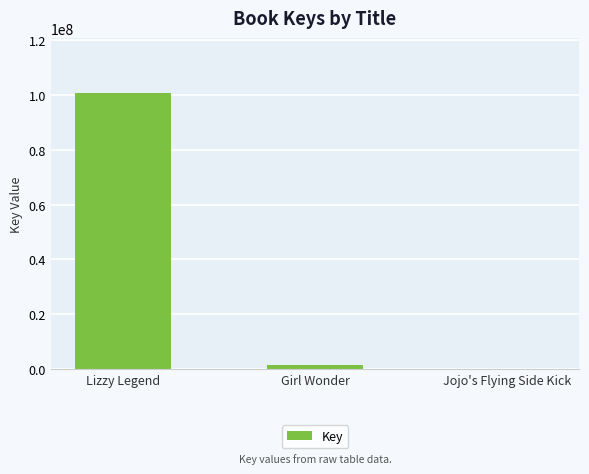

What is the maximum value shown in the chart?

100617290